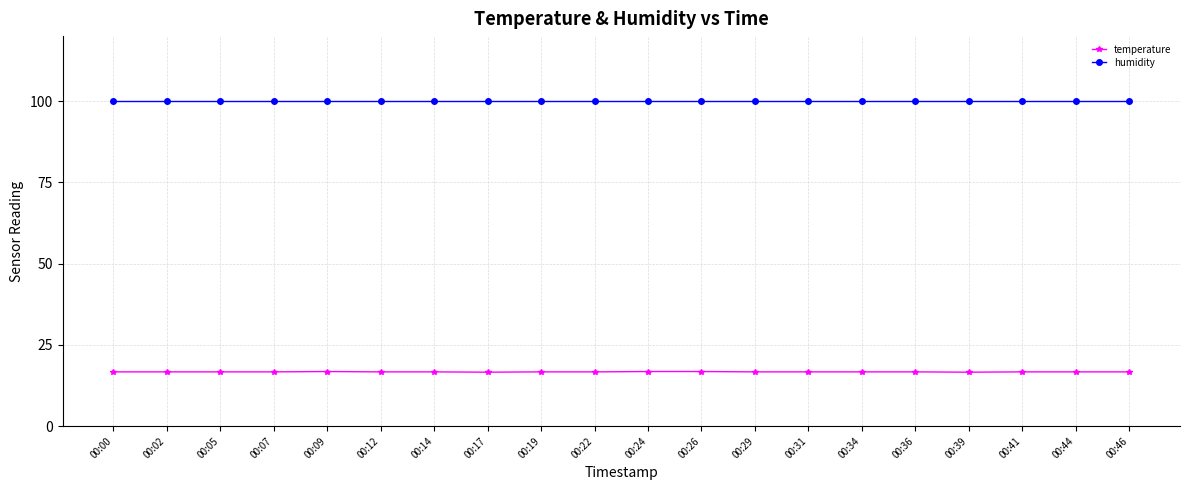

True or false: humidity and temperature cross at least once.

False